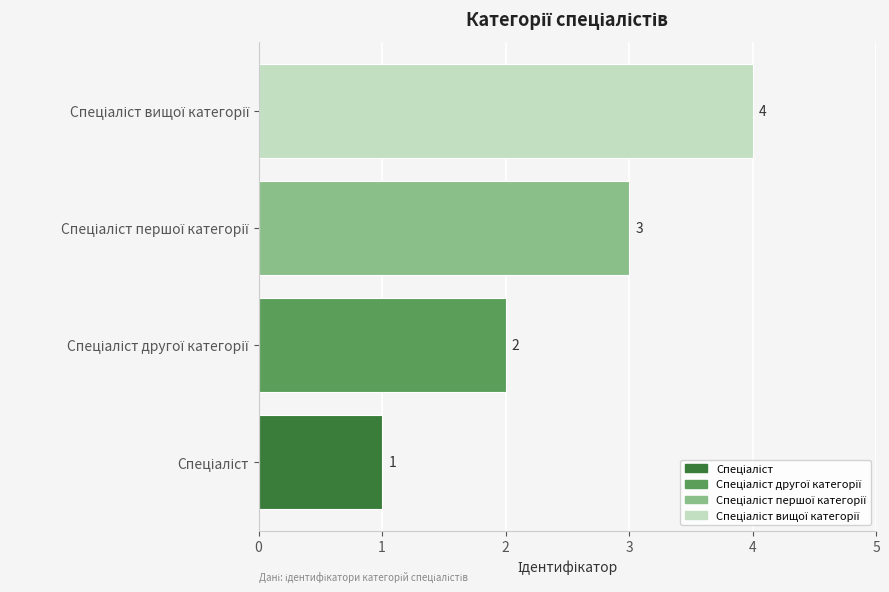

How many series are shown in this chart?

1